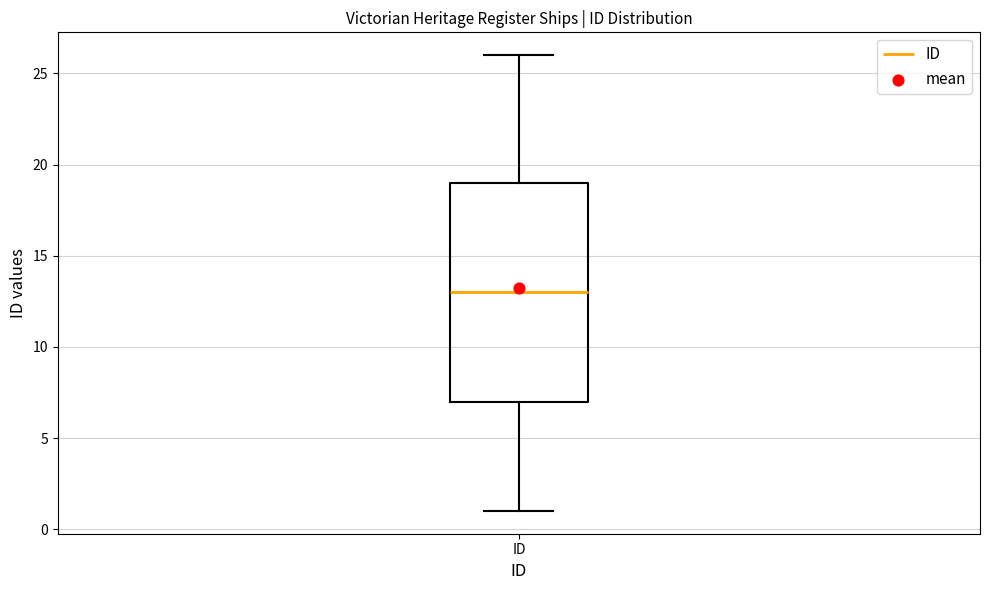

Transcribe this box plot: give where the median line is, the range the box spans, and where the two whiskers end, as read against the y-axis. The values are not printed on the chart, so give them approximately, as read against the axis.

median 13, box 7 to 19, whiskers 1 to 26